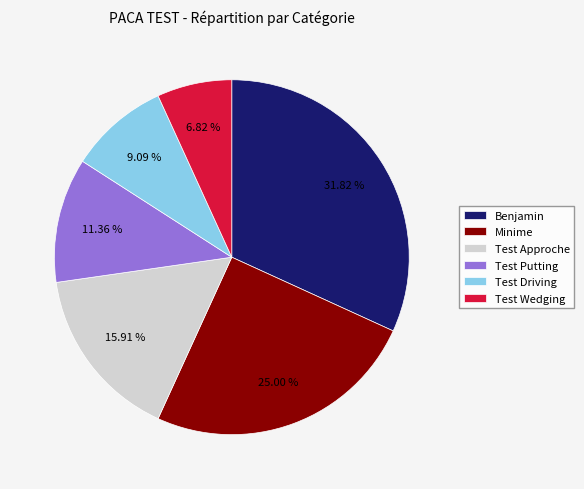

Is the sum of Benjamin and Minime greater than half?

Yes